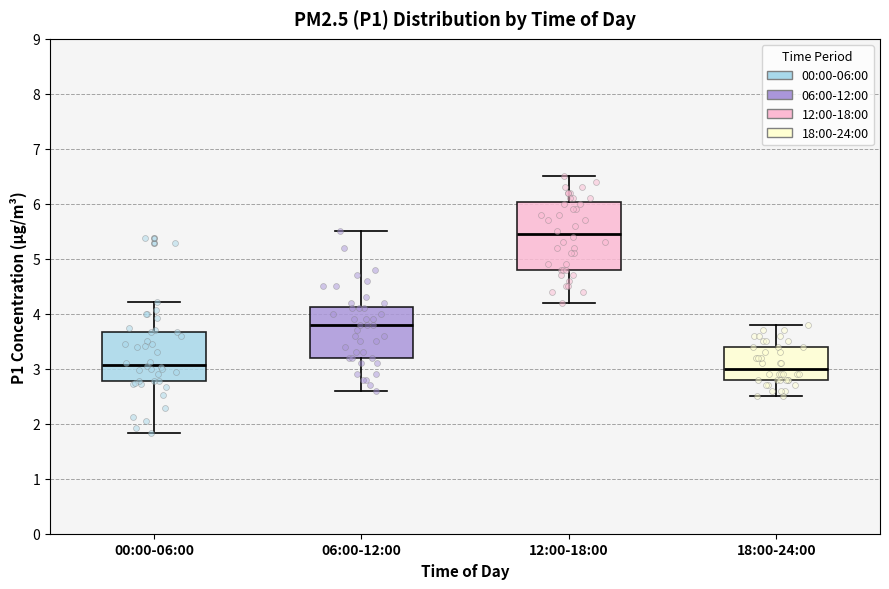

Which box is the tallest, from its lower edge to its upper edge?

12:00-18:00